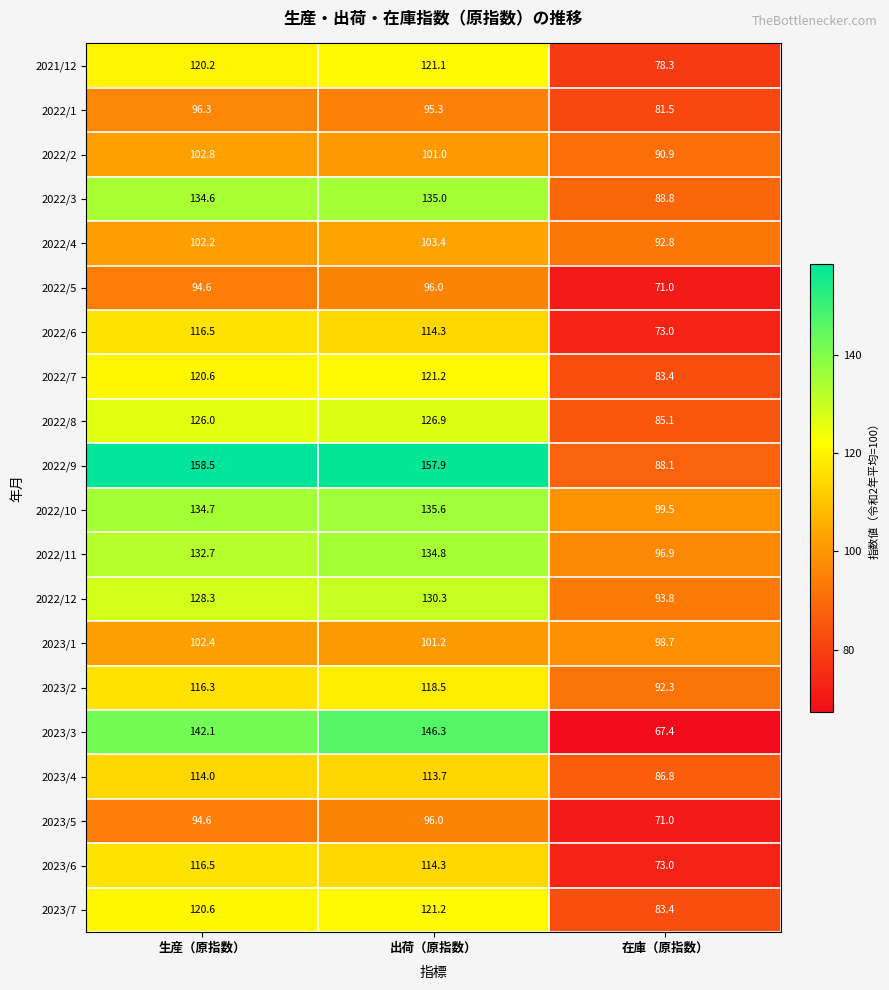

Which series has the largest total across all categories?

2022/9